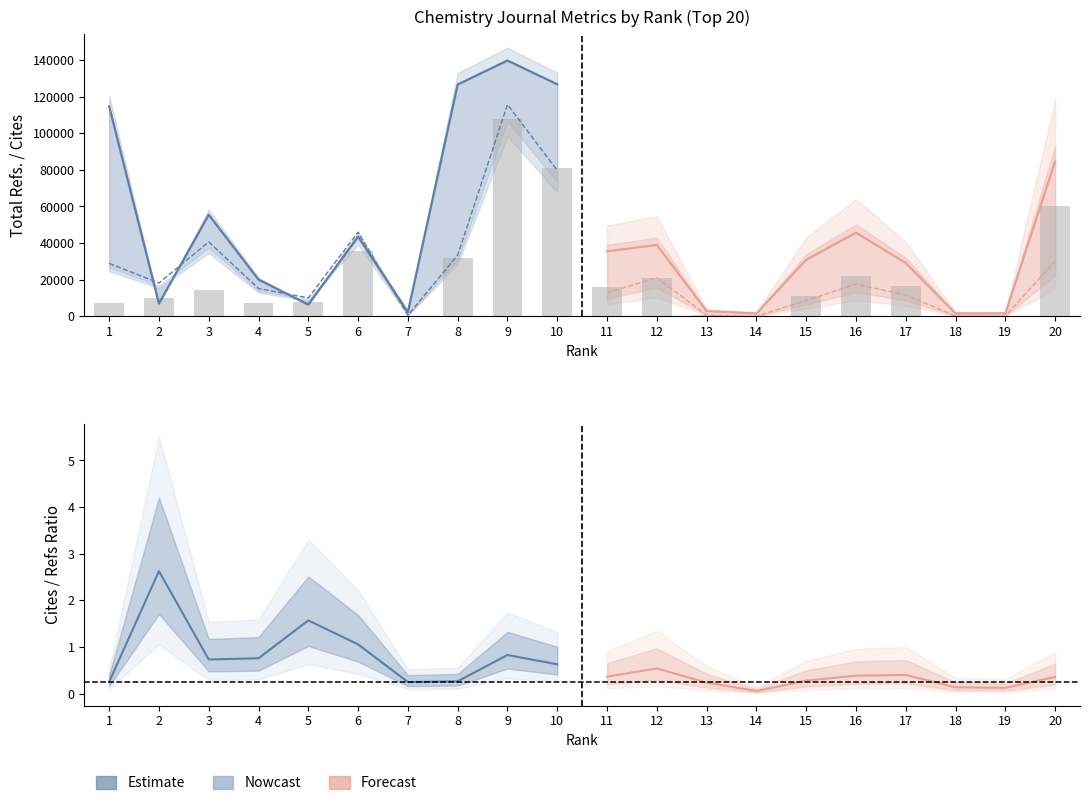

Are the bars horizontal?

No